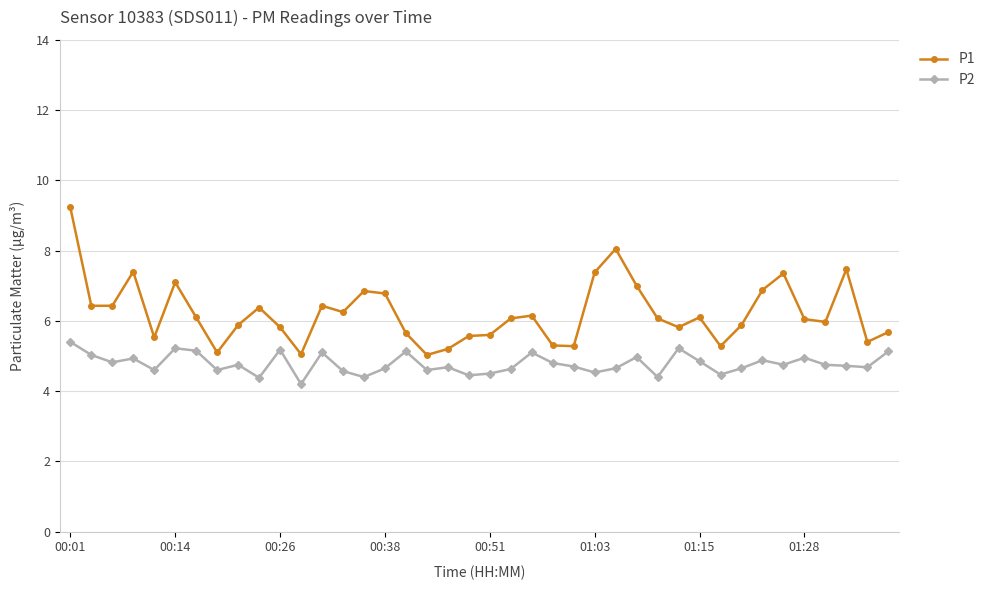

What is the lowest value of the P1 series?

5.0